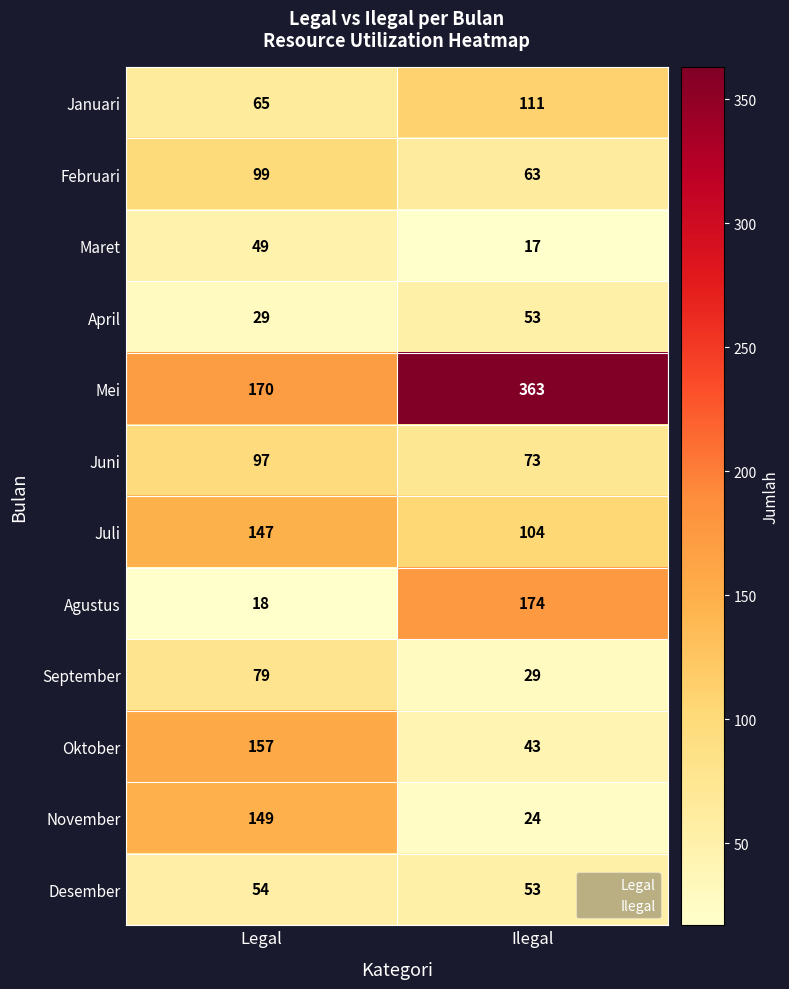

The value of November at Legal is 249. True or false?

False